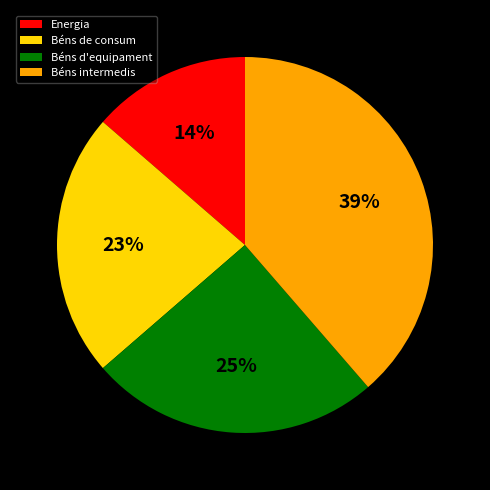

Is it true that Energia is 24% of the pie?

False